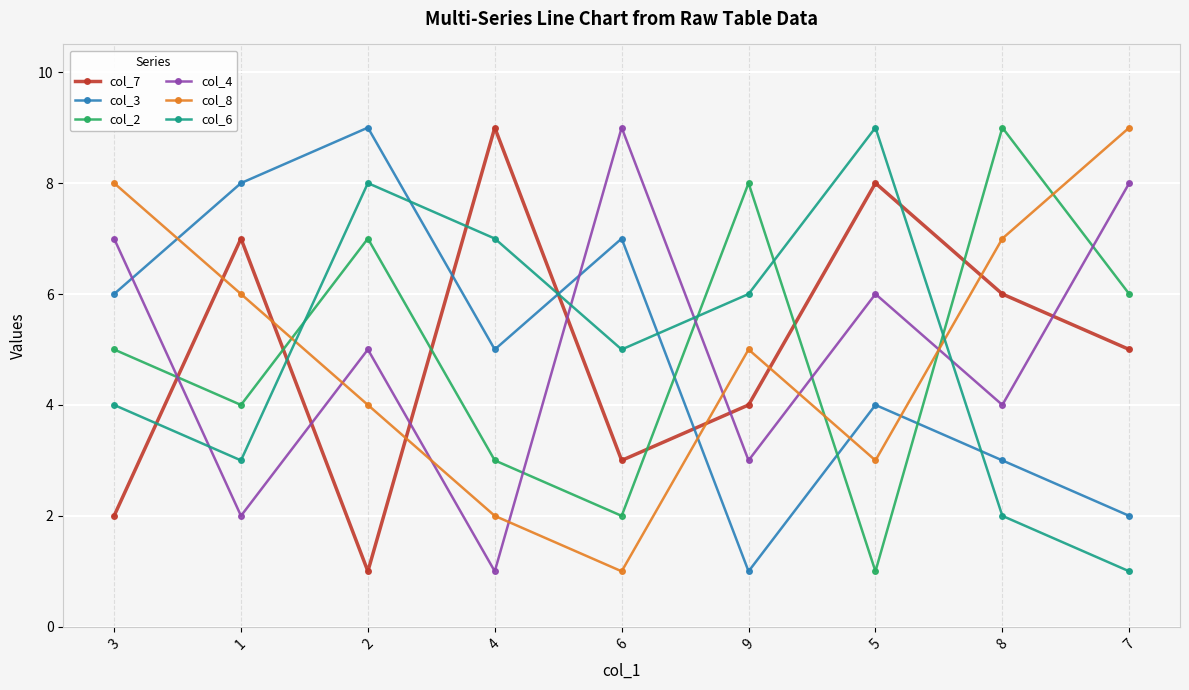

What is the difference between the col_7 values at 5 and 8?

2